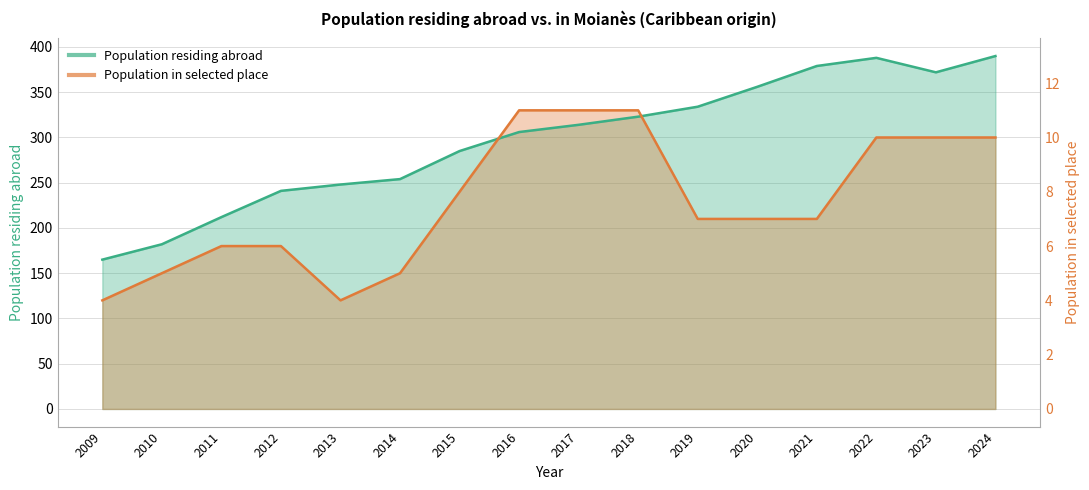

What is the difference between the Population residing abroad values at 2009 and 2013?

83